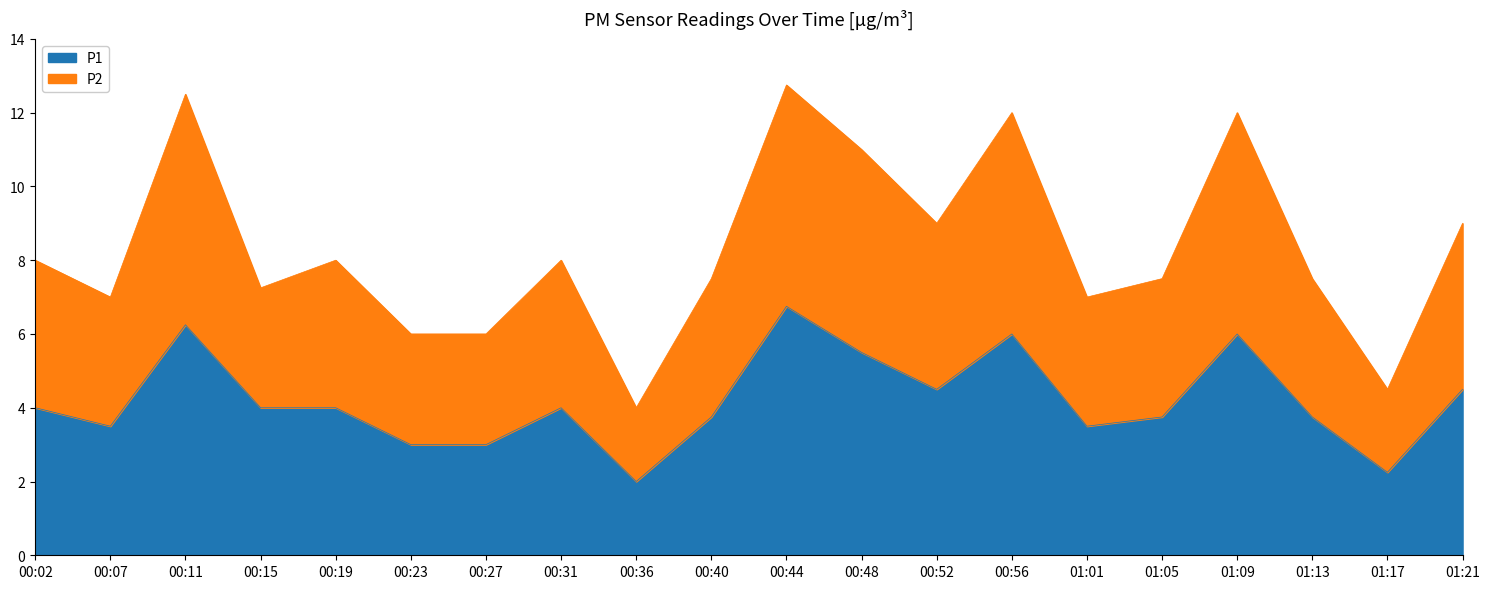

What is the difference between the P1 values at 00:07 and 01:21?

1.0